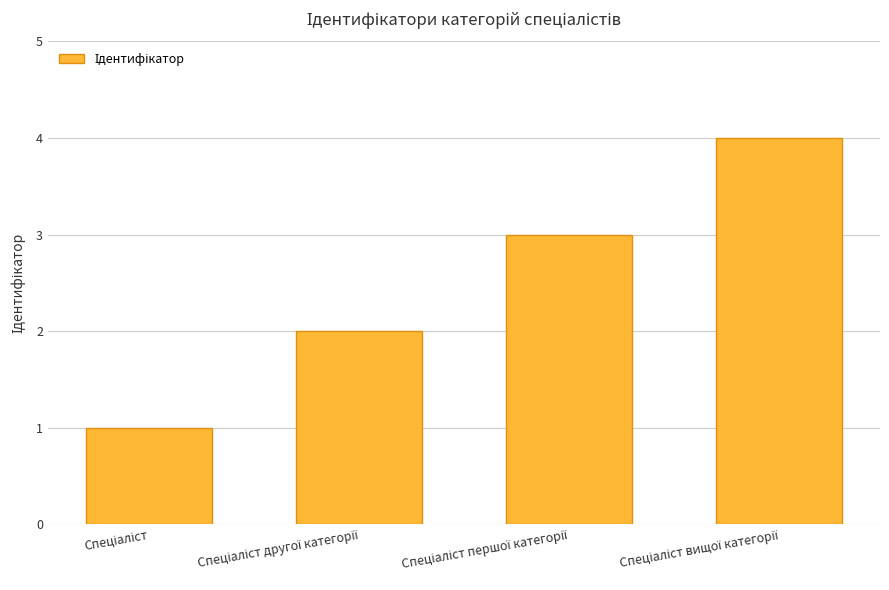

What is the difference between the maximum and minimum values?

3